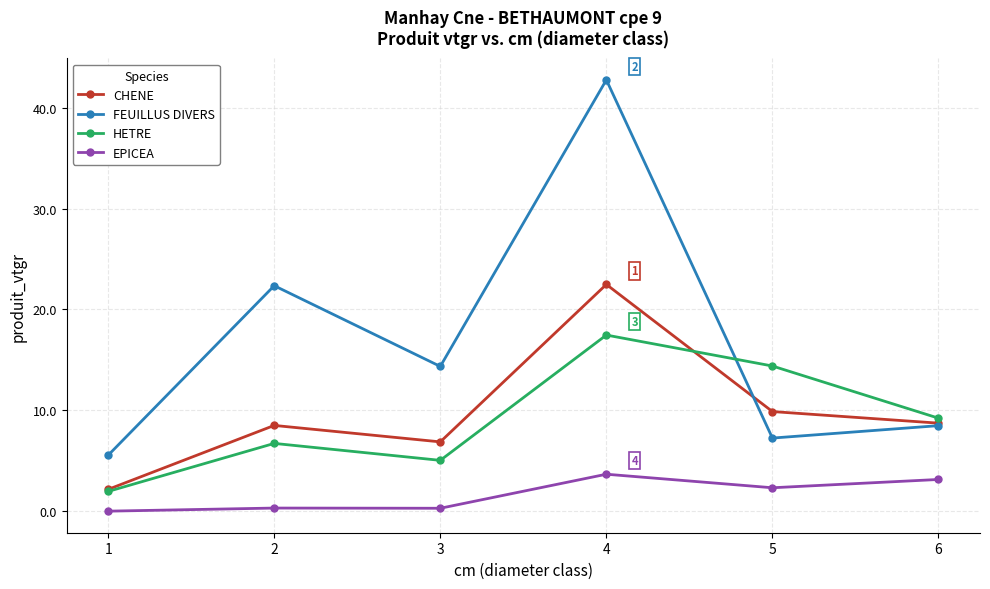

Where is the first local maximum for FEUILLUS DIVERS?

2